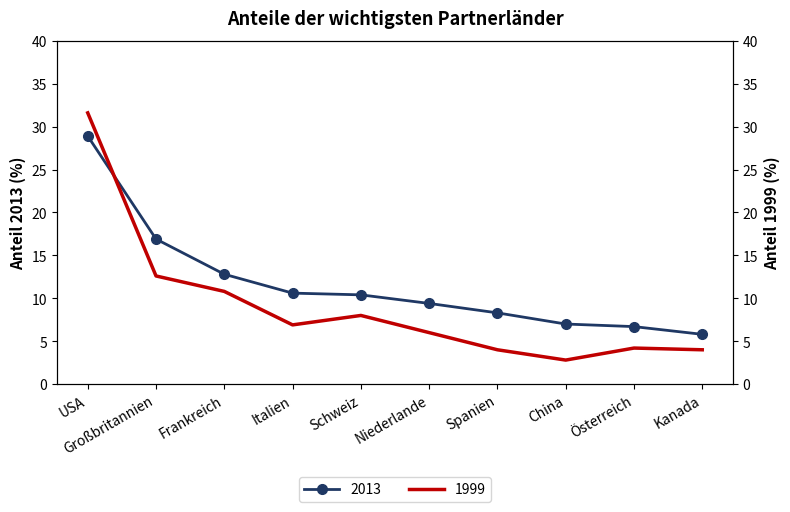

What is the label of the 8th point from the left?

China